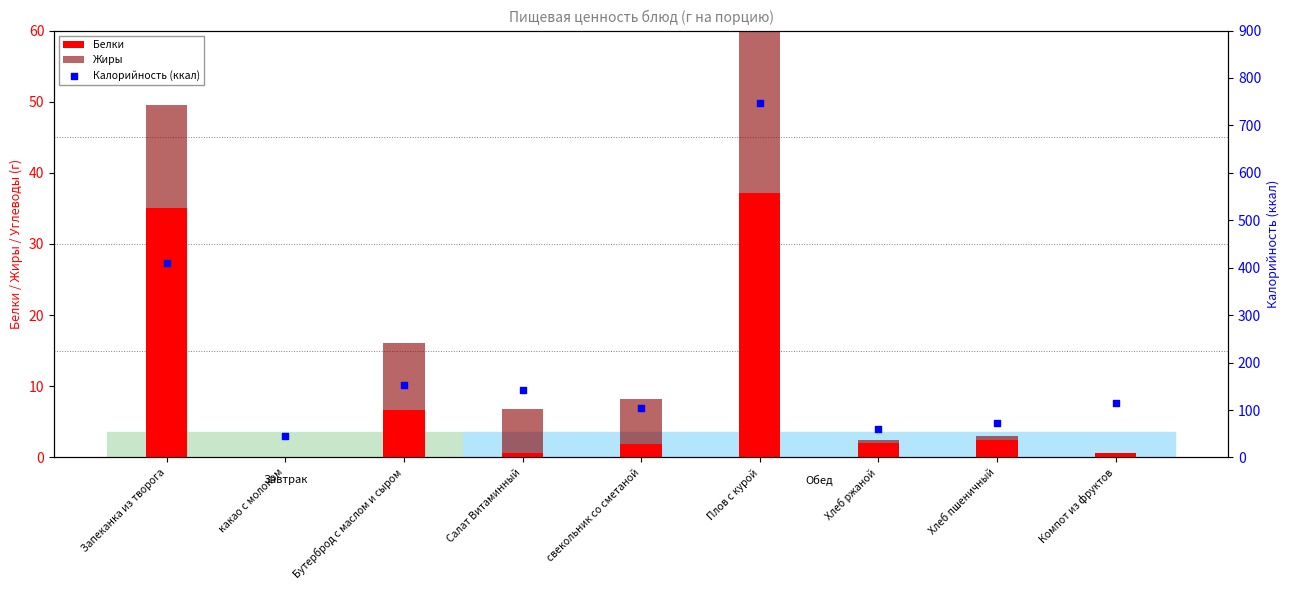

What are all the series names shown in the legend?

Белки, Жиры, Калорийность (ккал)